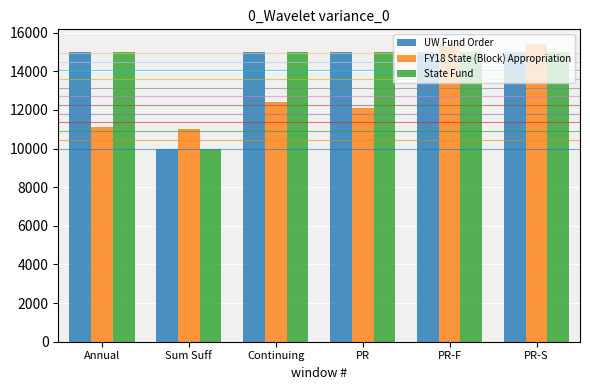

What is the smallest value displayed?

10000